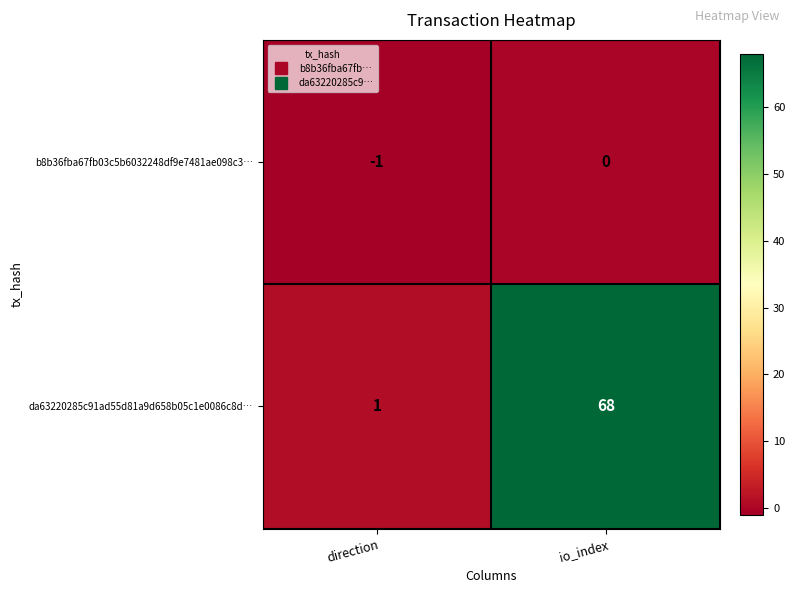

Rank the series at direction from lowest to highest value.

b8b36fba67fb03c5b6032248df9e7481ae098c3…, da63220285c91ad55d81a9d658b05c1e0086c8d…